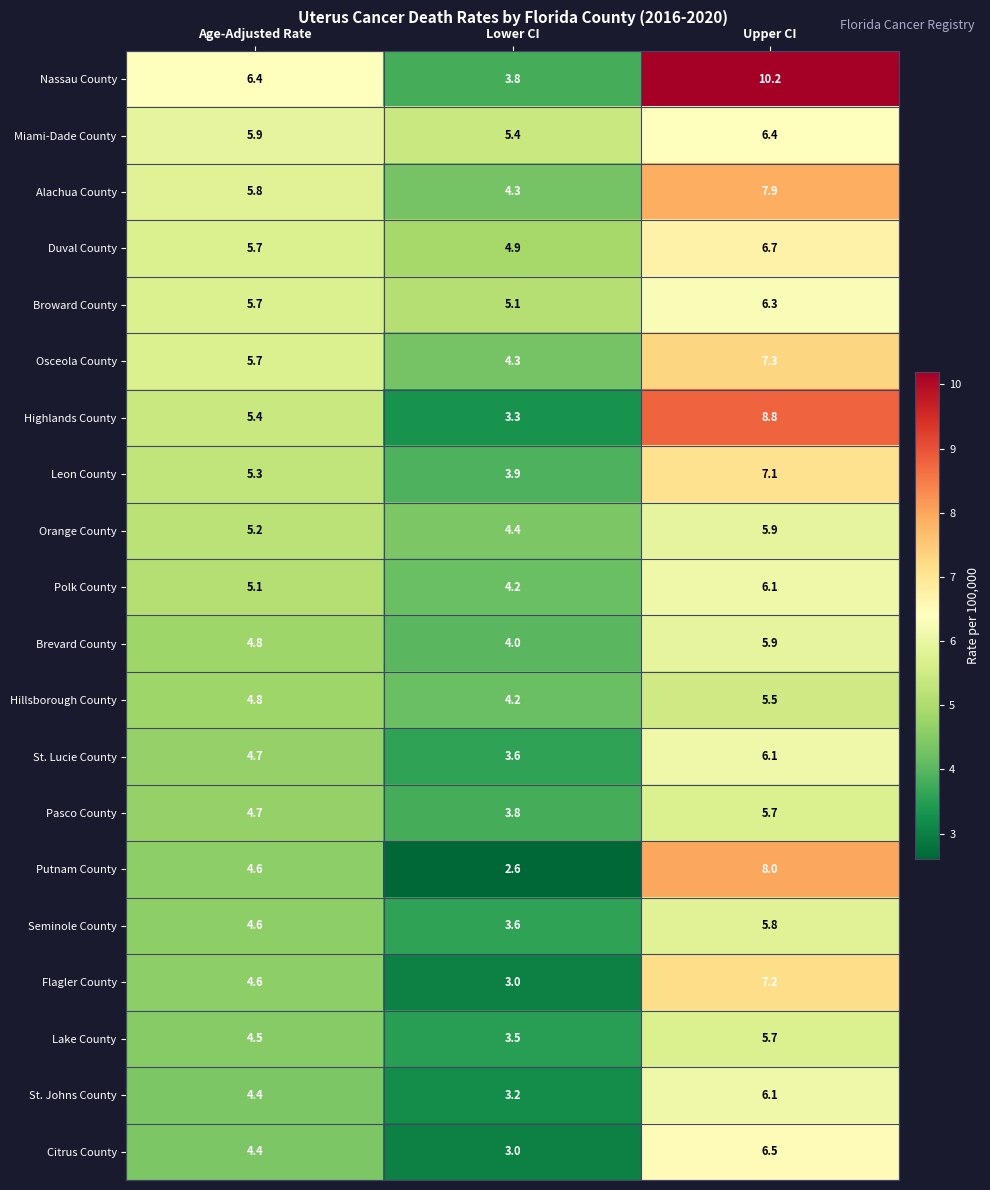

How many categories are shown in the chart?

3